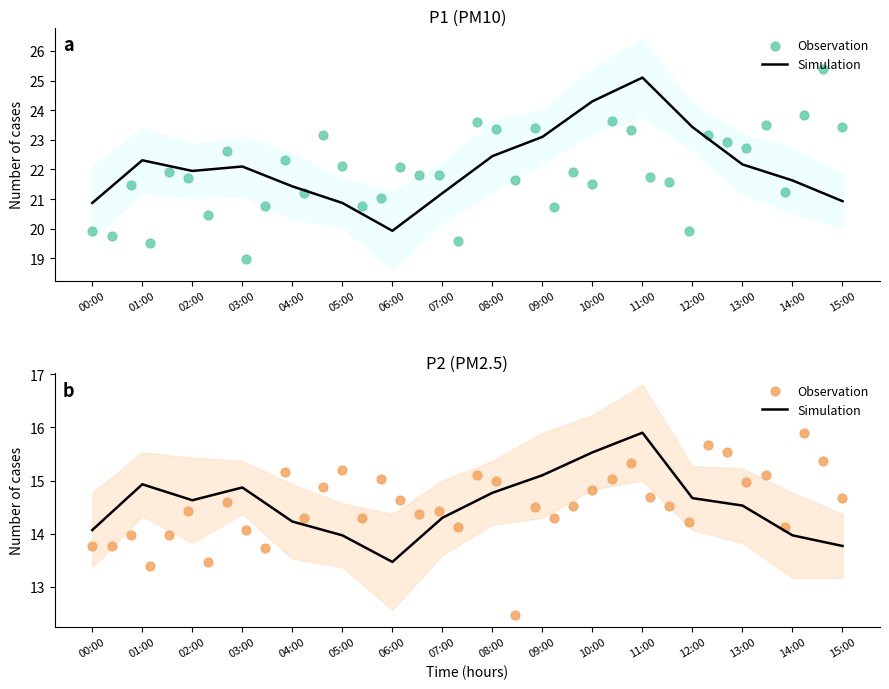

What is the total value across all series at 02:00?

36.6